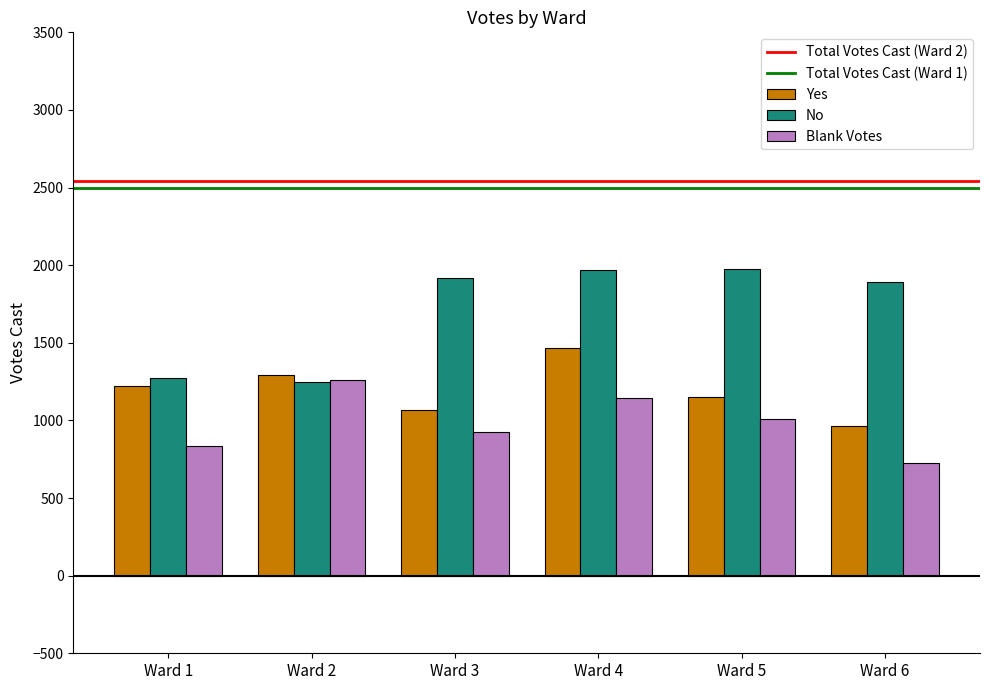

Which label corresponds to the smallest value in the chart?

Ward 6